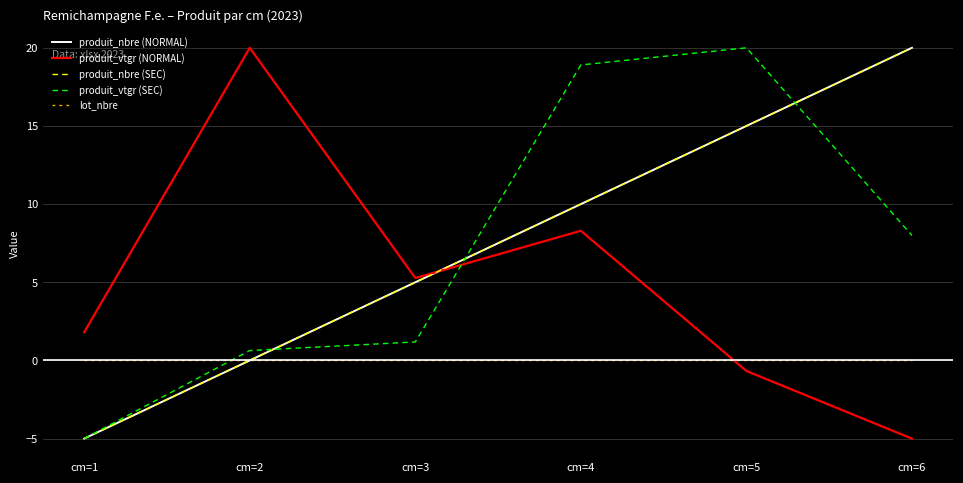

Does the chart have visible grid lines?

Yes